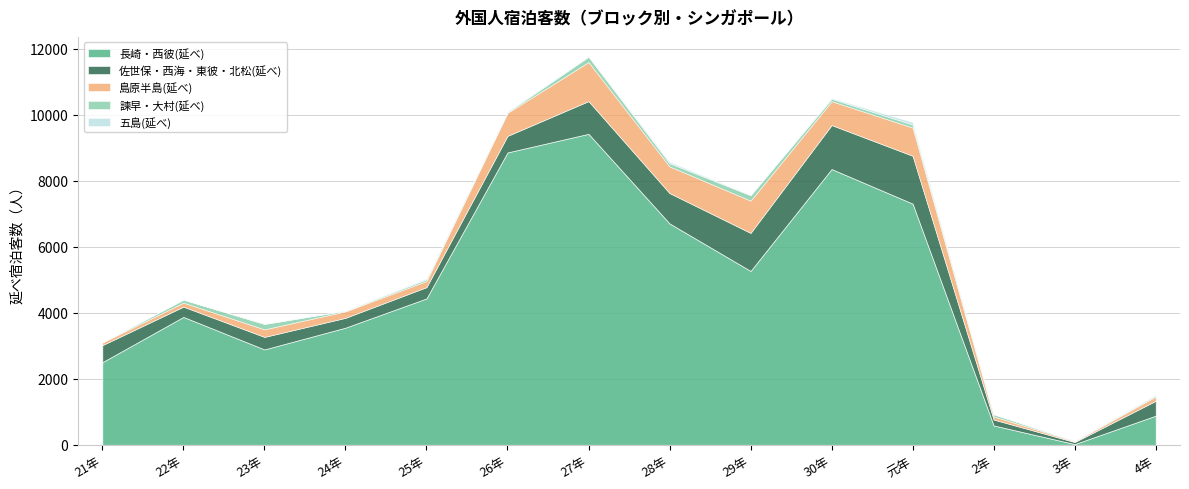

What are all the series names shown in the legend?

長崎・西彼(延べ), 佐世保・西海・東彼・北松(延べ), 島原半島(延べ), 諫早・大村(延べ), 五島(延べ)